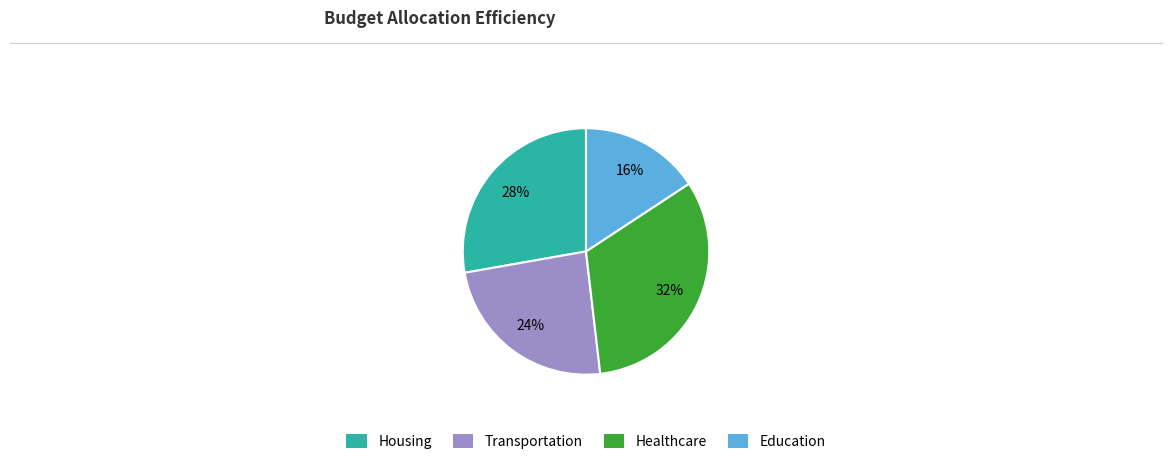

To the nearest percent, what is the average slice percentage?

25%